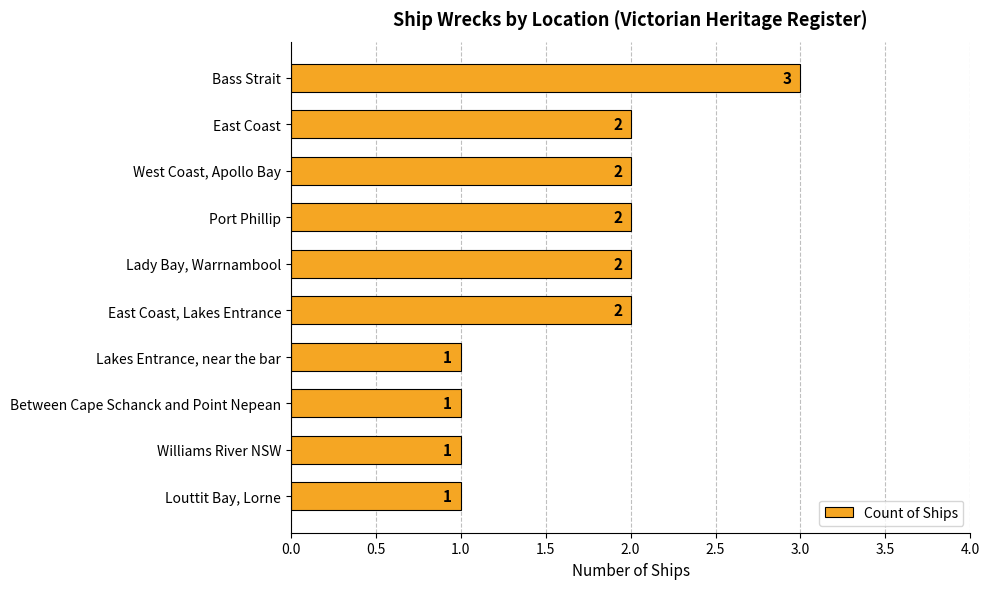

Reading top to bottom, transcribe all the data shown in this chart.

3	2	2	2	2	2	1	1	1	1